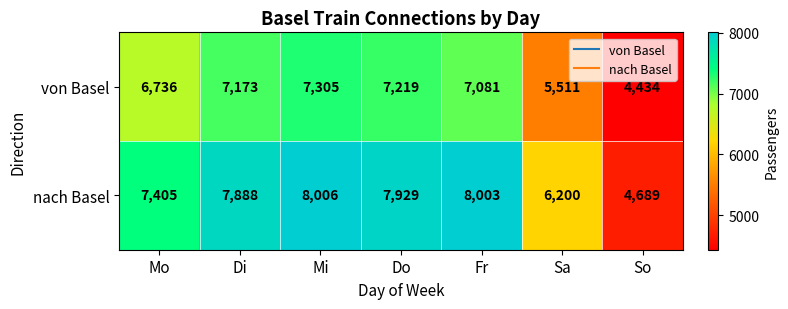

At which category is the sum across all series the highest?

Mi